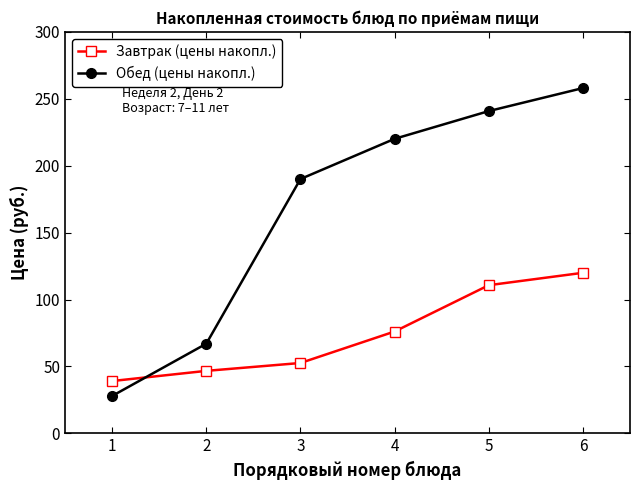

Count the number of data series in this chart.

2